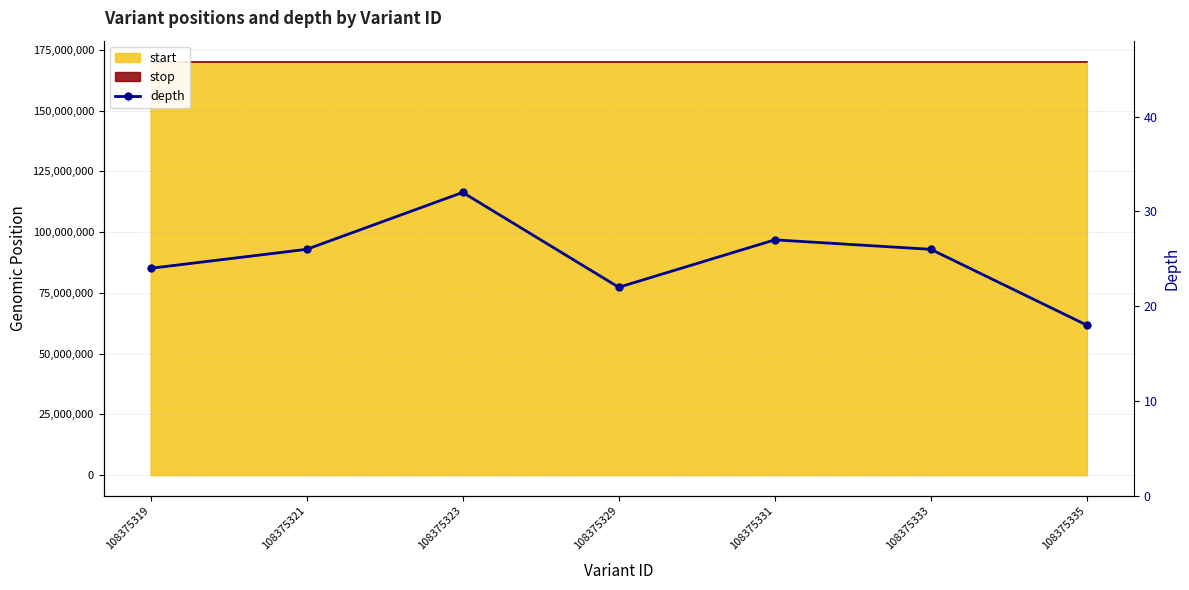

Reading left to right, what are all the values shown in this chart?

108375319=24	108375321=26	108375323=32	108375329=22	108375331=27	108375333=26	108375335=18